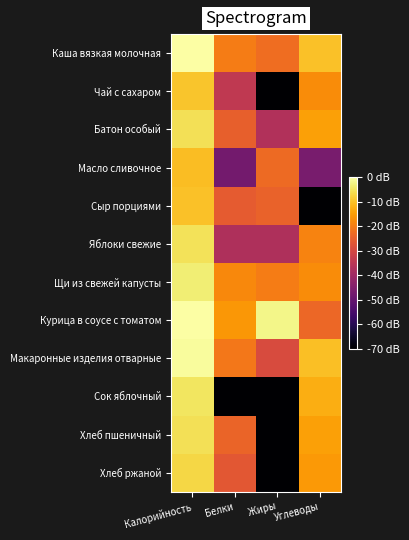

What is the spread (max minus min) of values at Калорийность?

8.0